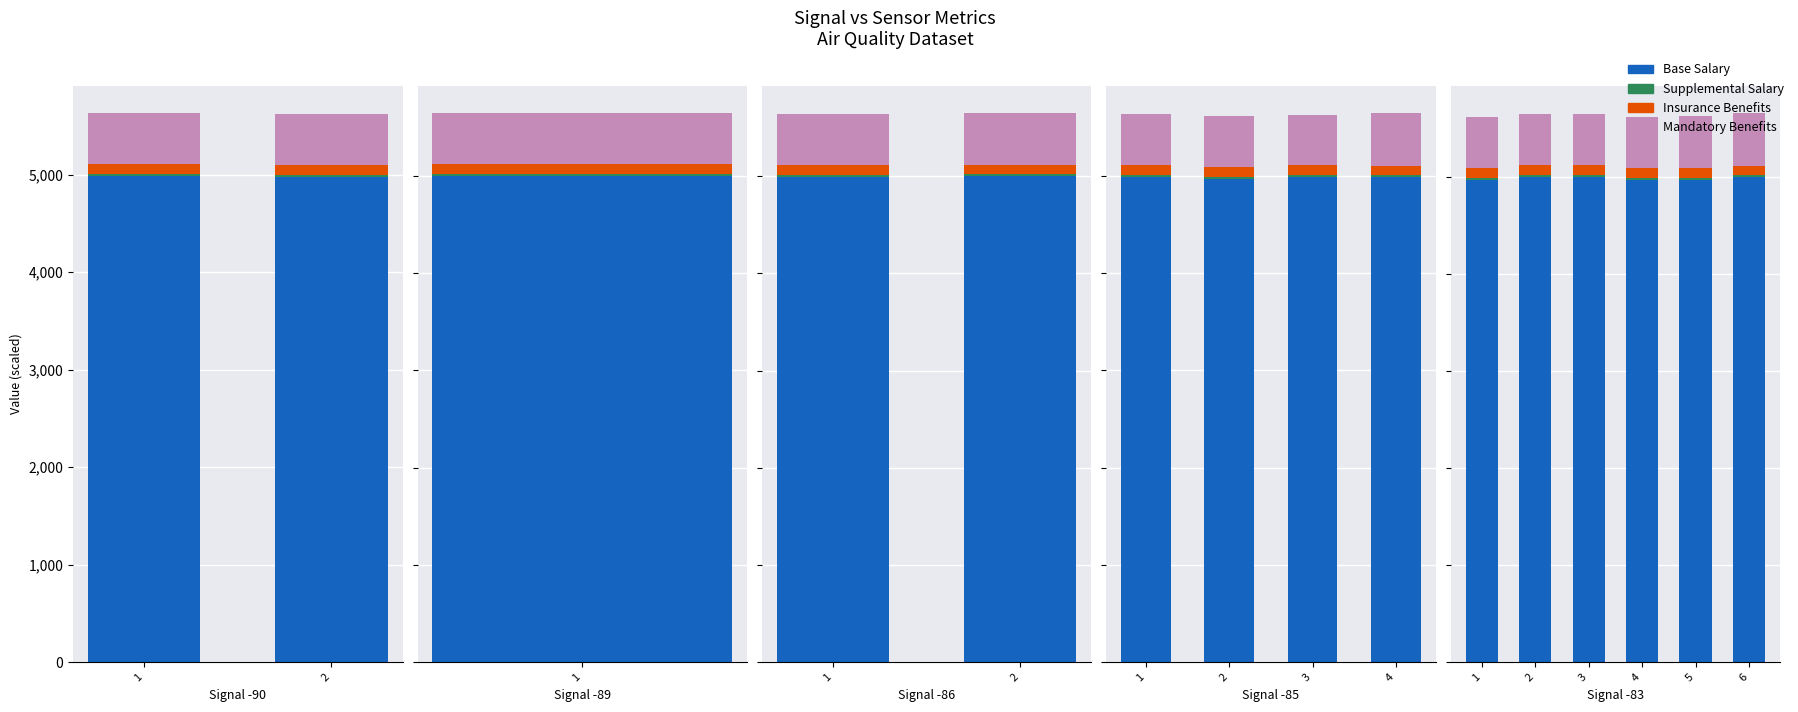

What is the value of the Mandatory Benefits bar at the 3rd from the left?

521.7